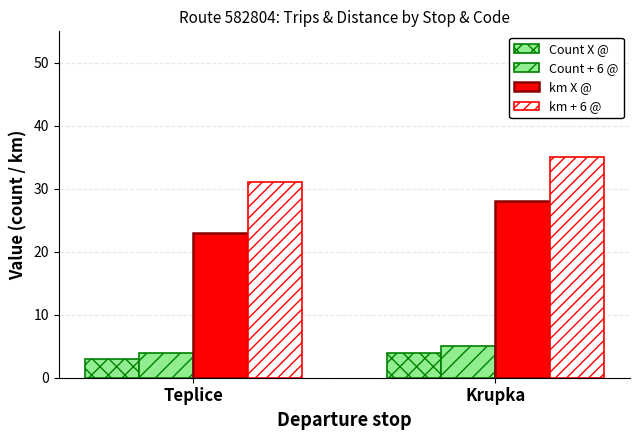

Read the Count X @ value at Teplice.

3